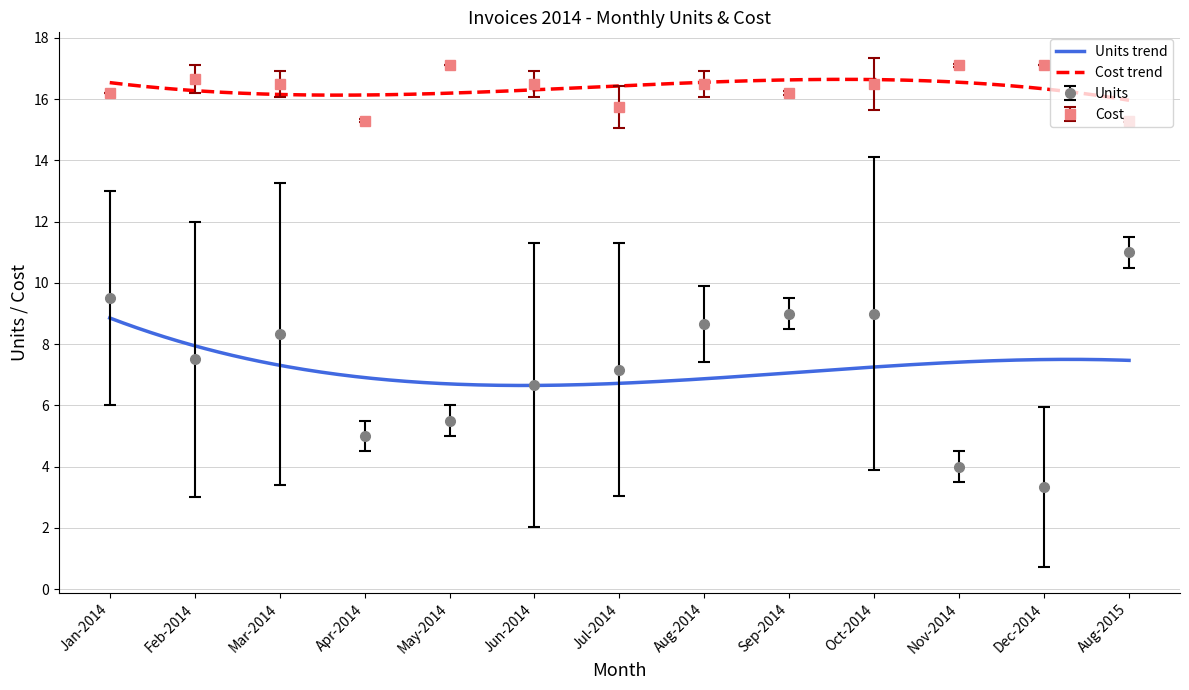

Which series changed the most between 22 and 29?

Units